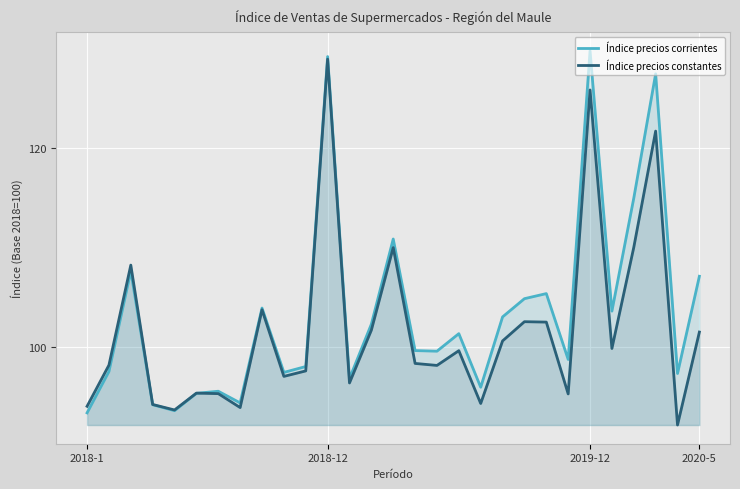

Which has a higher value, 15 or 13?

13